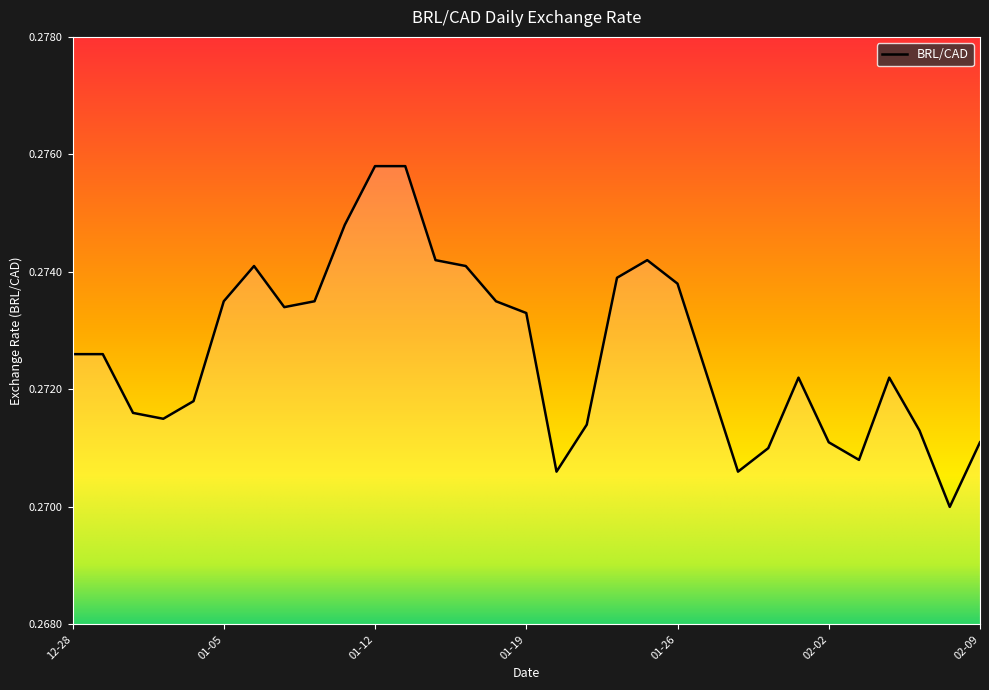

What is the label of the 8th point from the right?

2024-01-31